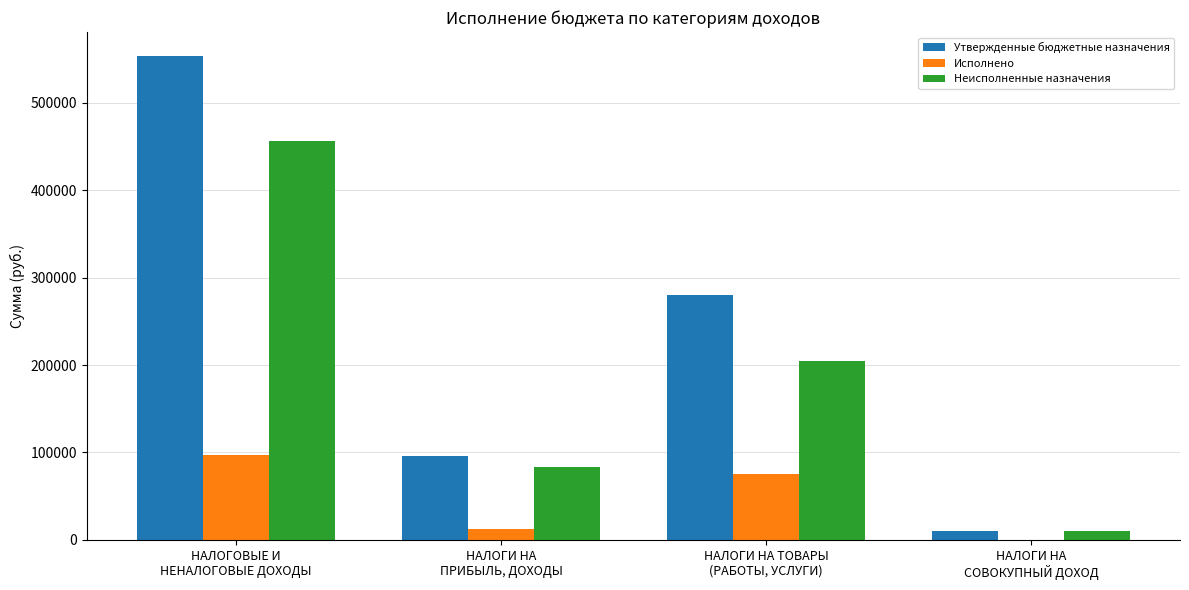

How many distinct data groups are displayed?

3